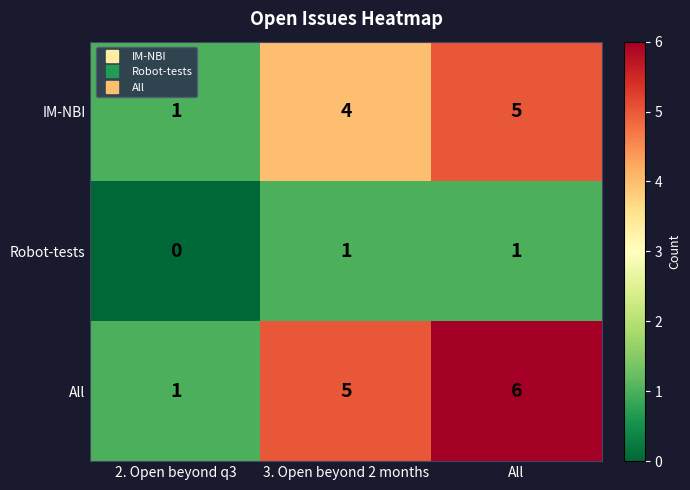

What is the total value across all series at 3. Open beyond 2 months?

10